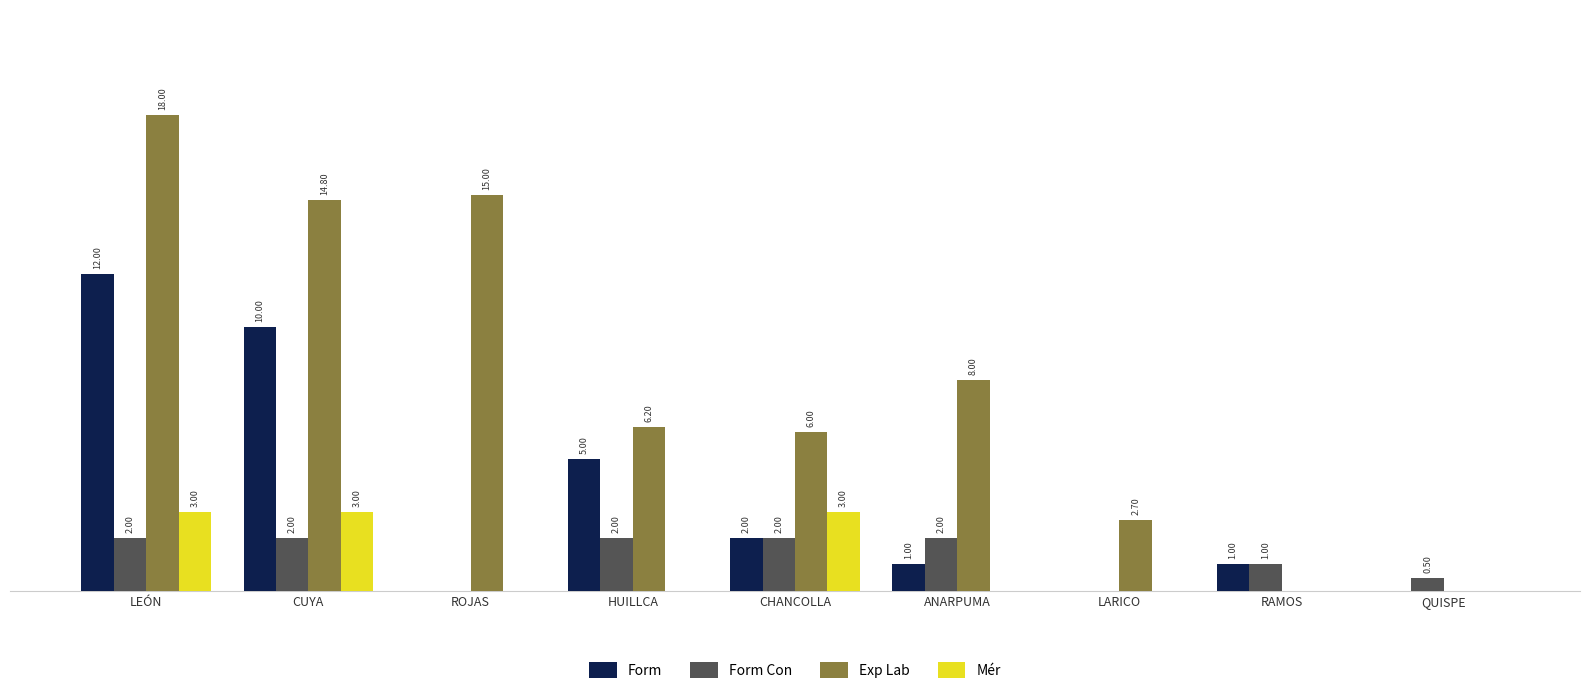

Between LEÓN and ANARPUMA, which series saw the biggest shift?

Form